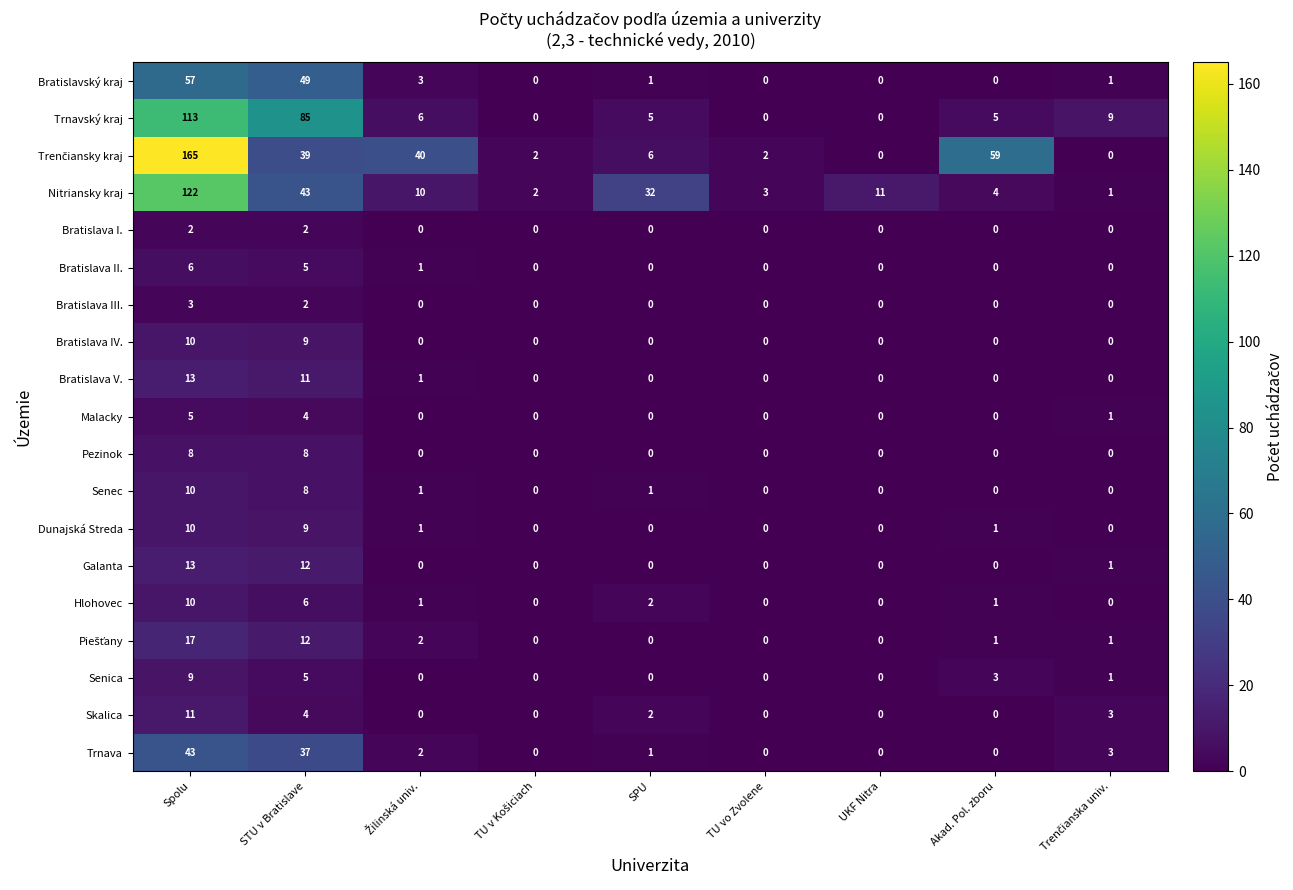

What is the difference between the maximum and minimum values in the Dunajská Streda series?

10